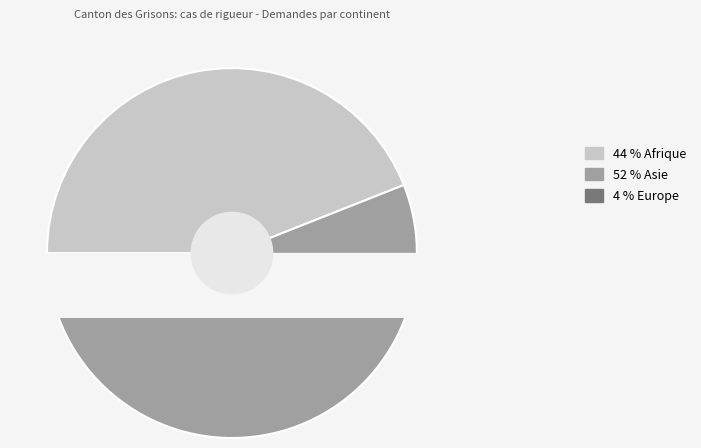

Between Europe and Afrique, which is larger?

Afrique